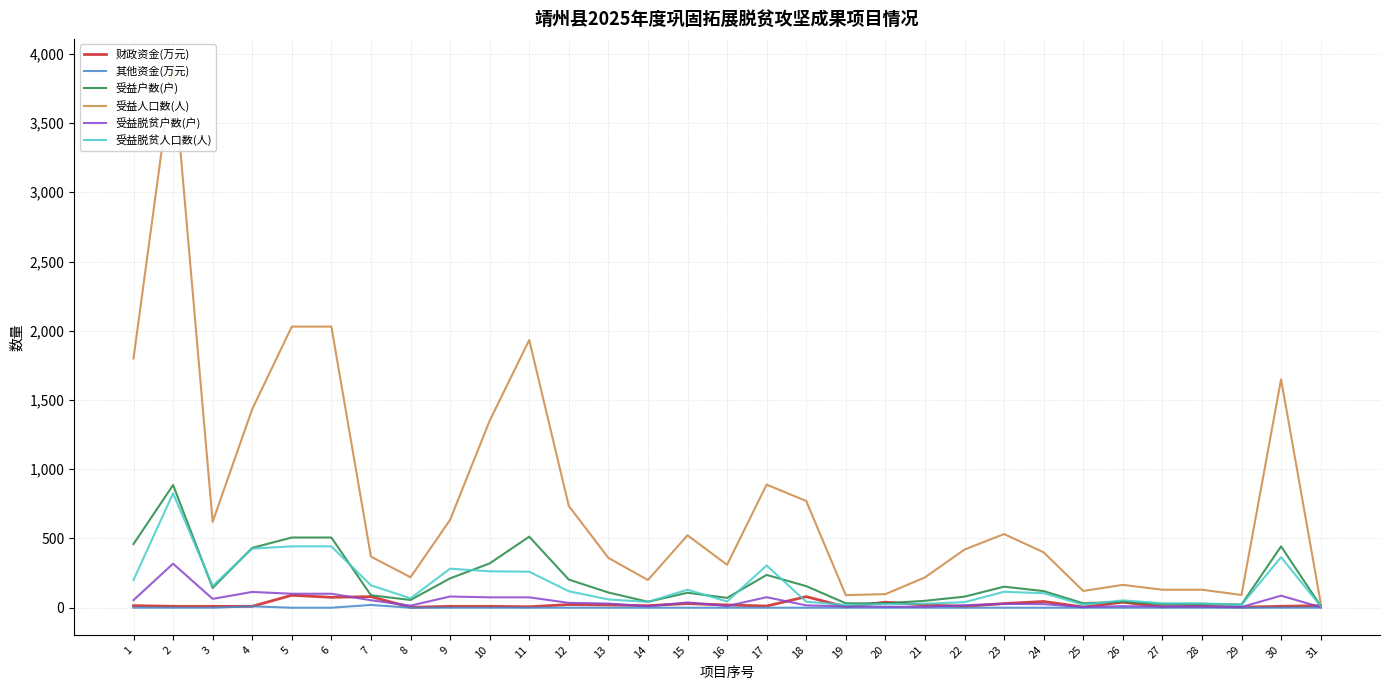

At which category does 财政资金(万元) reach its first local peak?

5